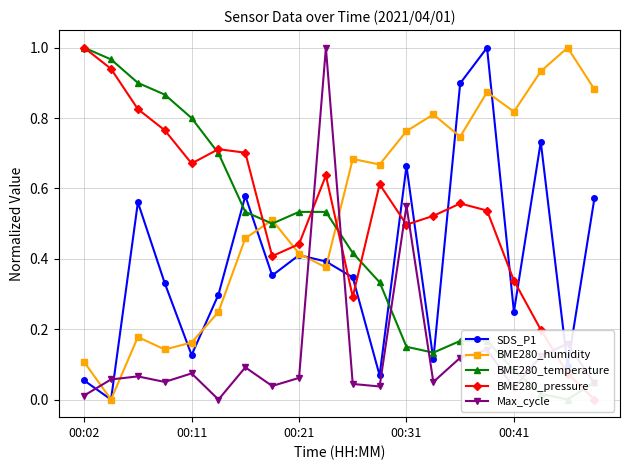

How many interior local valleys does the BME280_temperature series have?

3